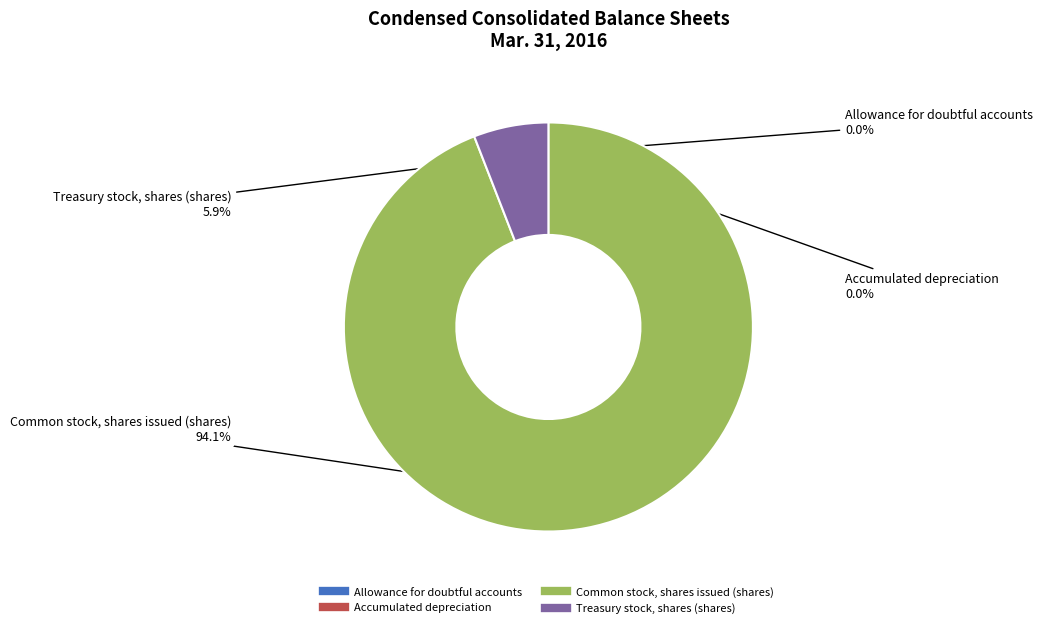

To the nearest percent, what is the difference between the largest and smallest slice percentages?

94%